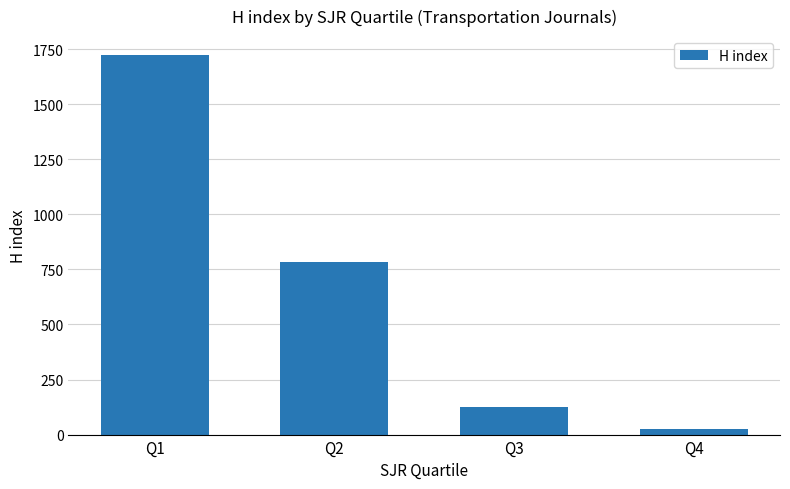

At which category does the chart reach its minimum across all series?

Q4